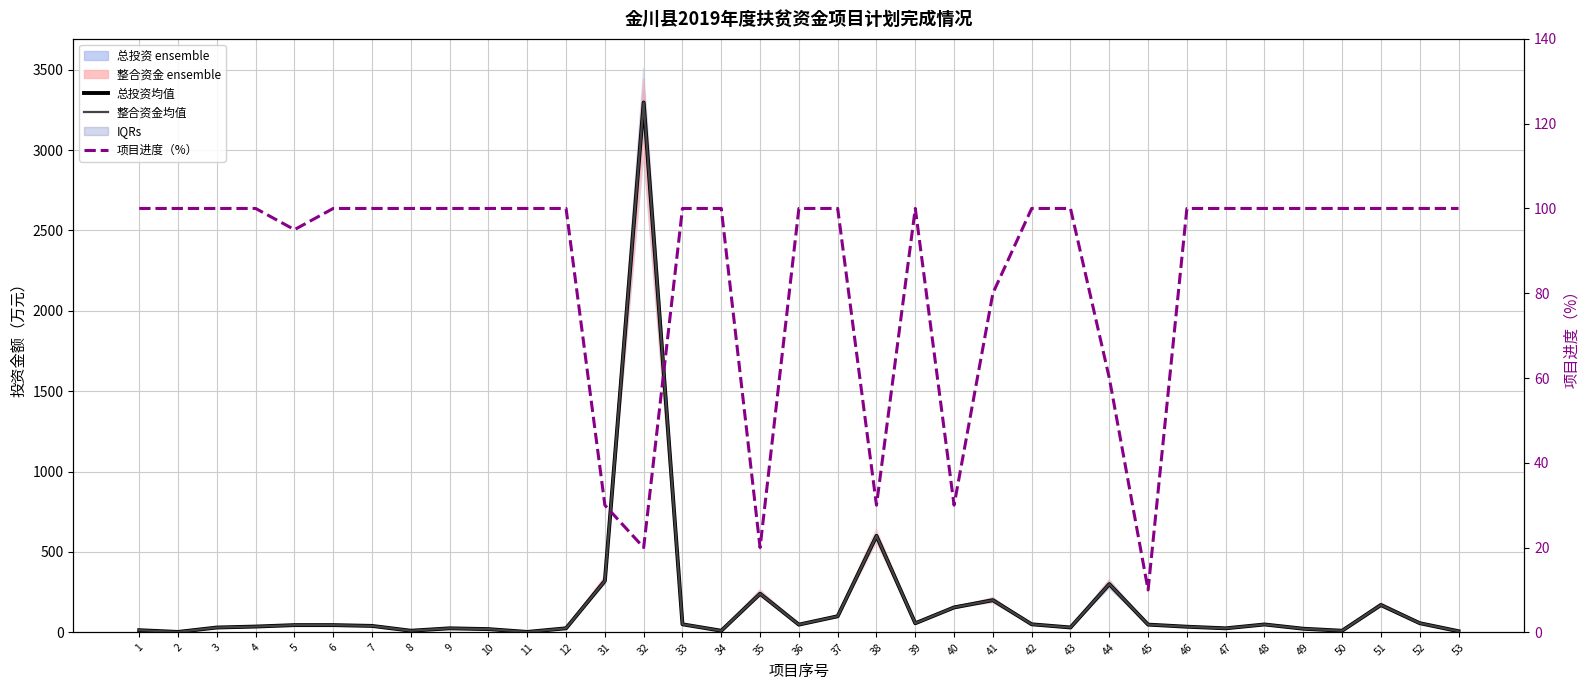

Which series has the widest spread of values?

总投资 ensemble